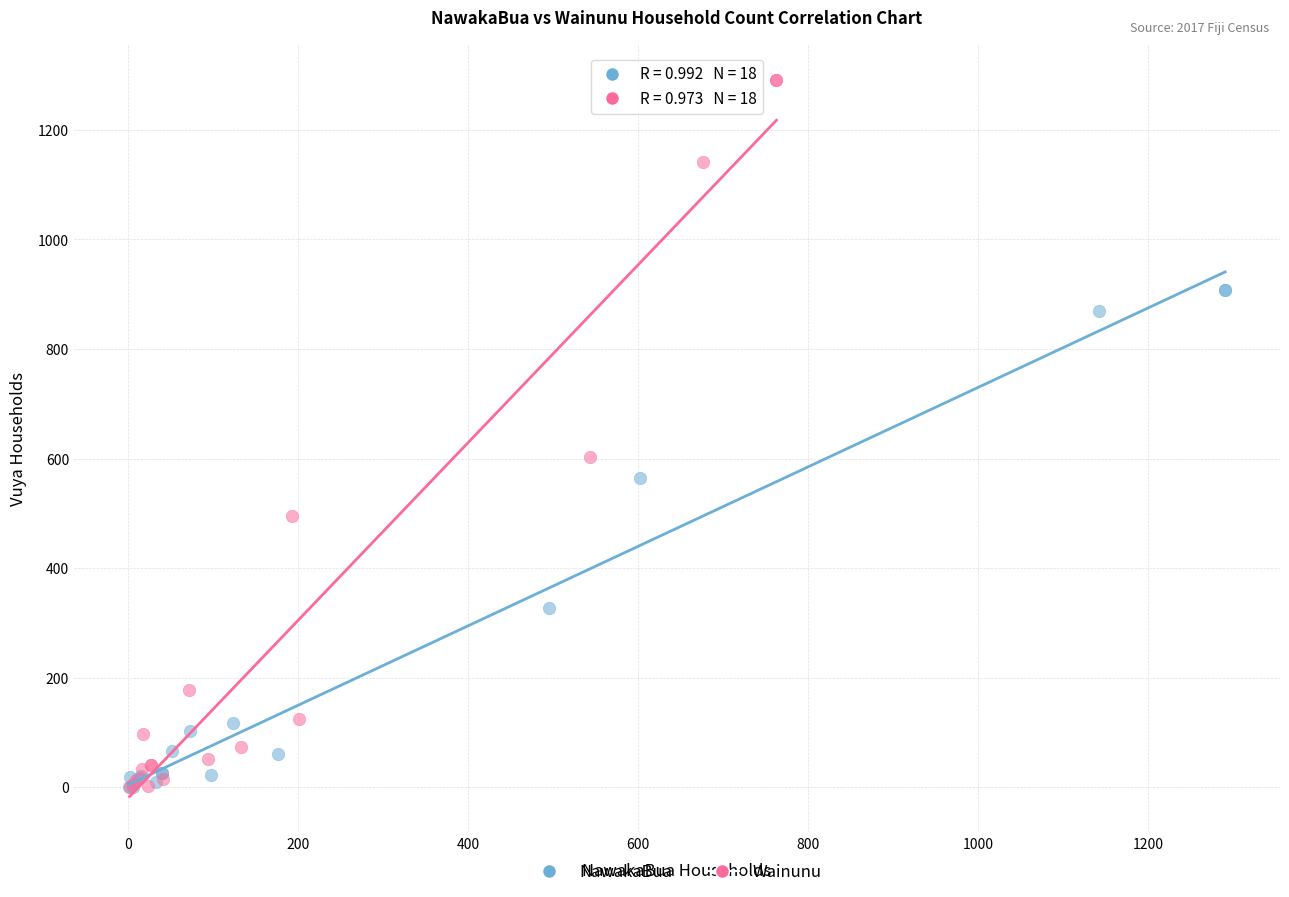

Which series contains the highest Y value?

Wainunu